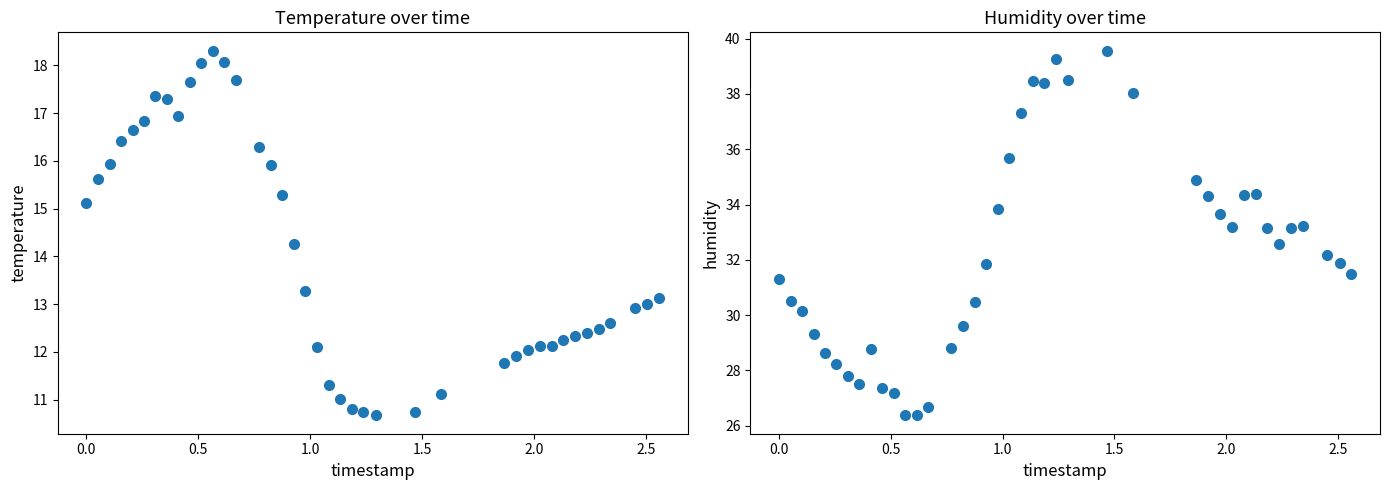

Which series has the largest total across all categories?

humidity